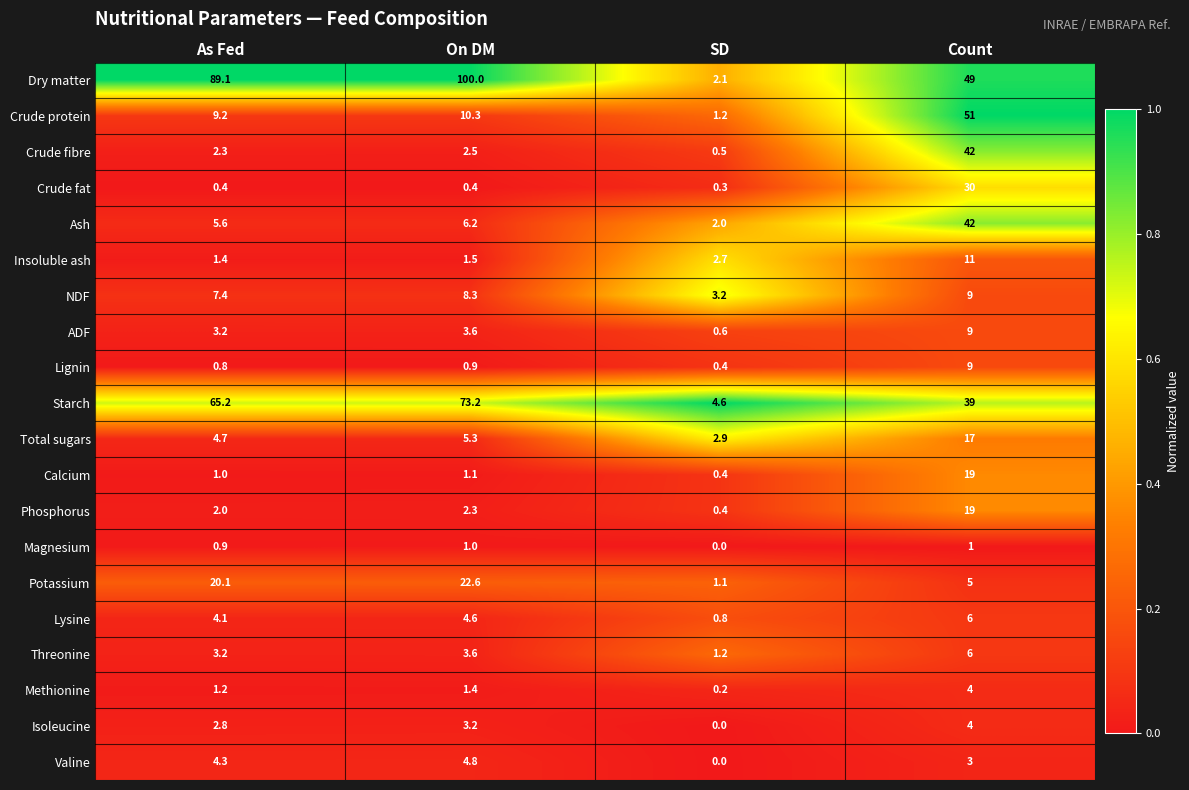

Which series has the largest total across all categories?

Dry matter